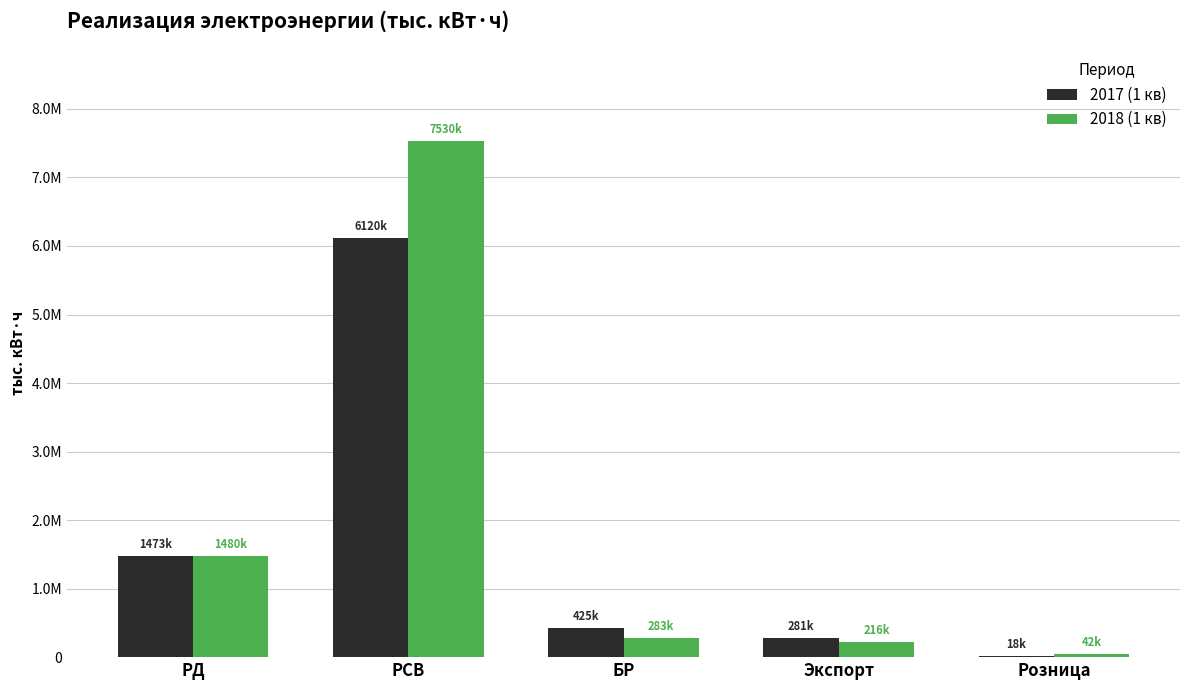

At which category does the chart reach its minimum across all series?

Розница